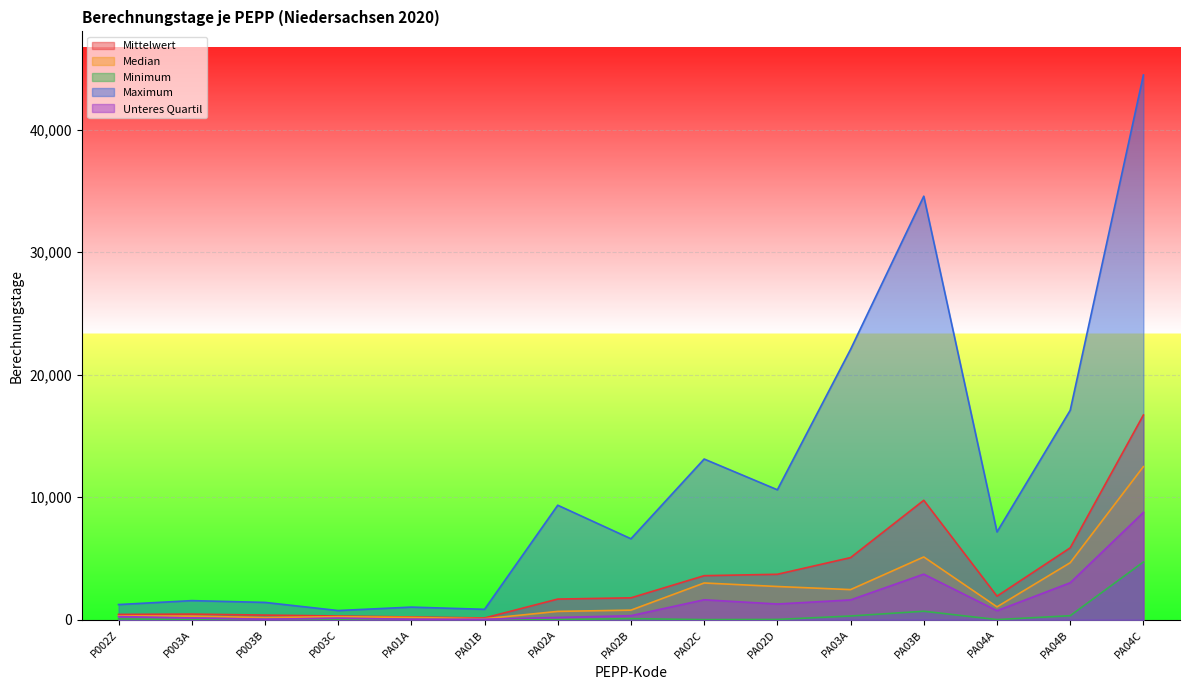

True or false: Median and Maximum intersect in this chart.

False